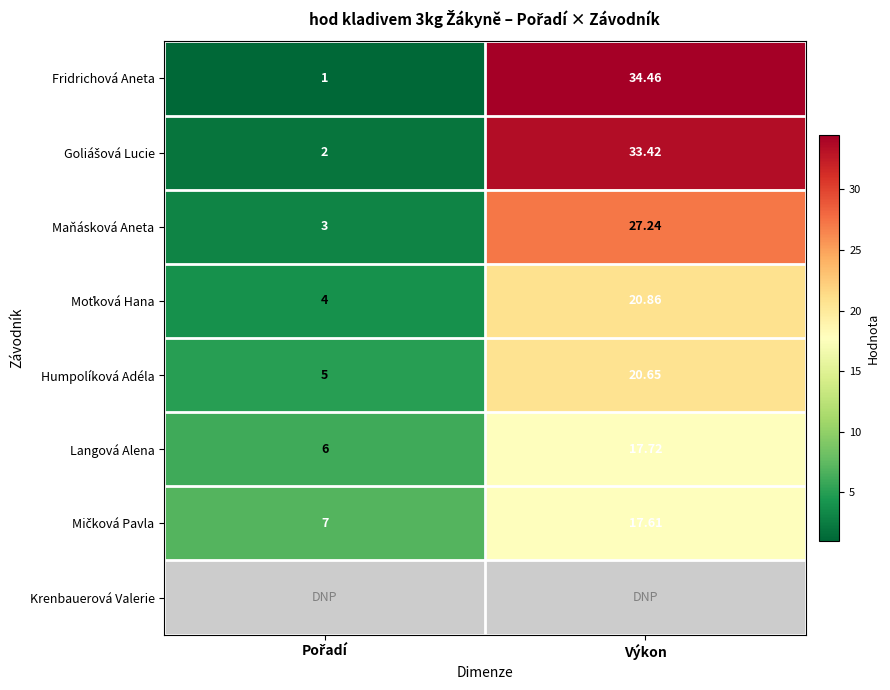

Which label corresponds to the smallest value in the chart?

Pořadí